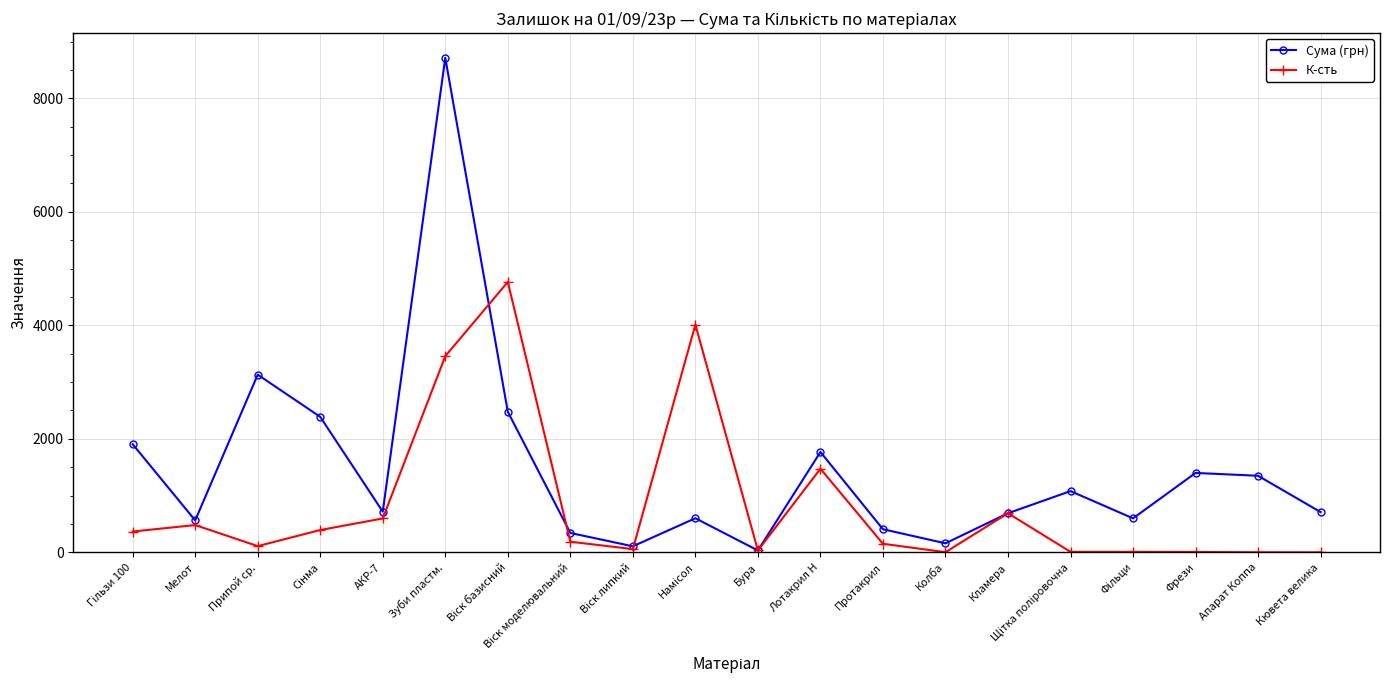

Is it true that К-сть equals 3457.0 at Зуби пластм.?

True